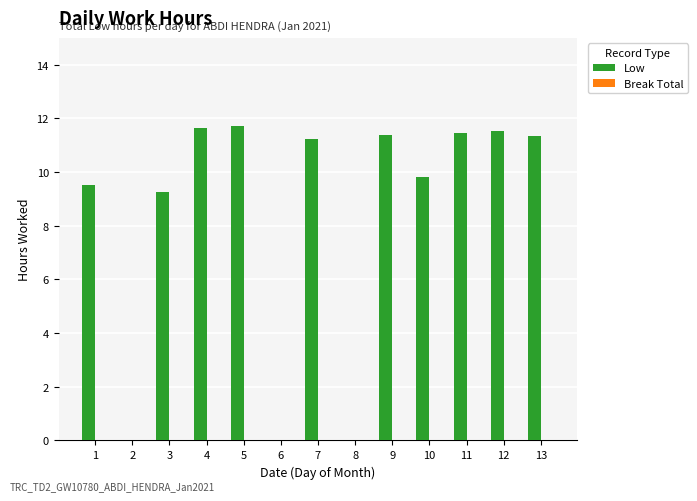

What is the sum of all values?

108.9